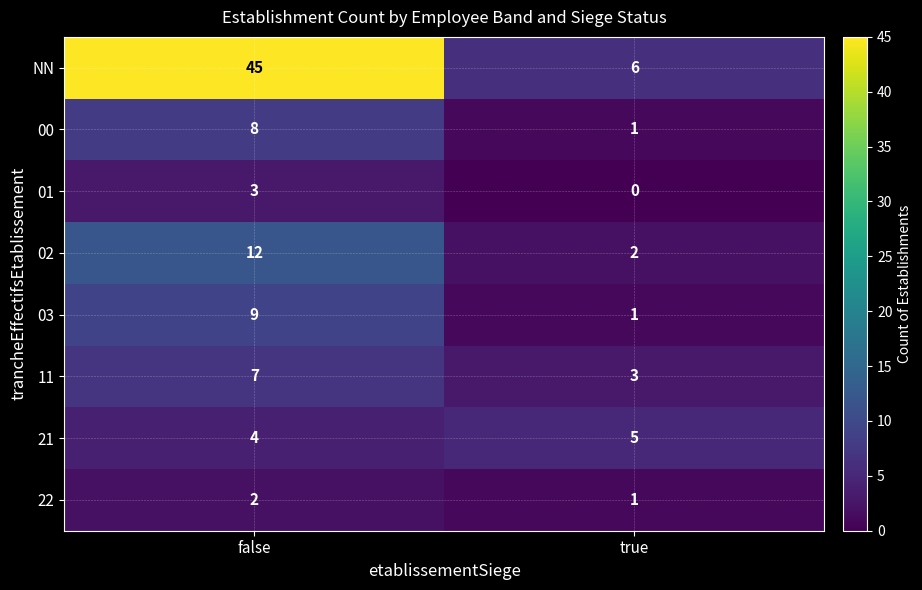

Read the 21 value at true.

5